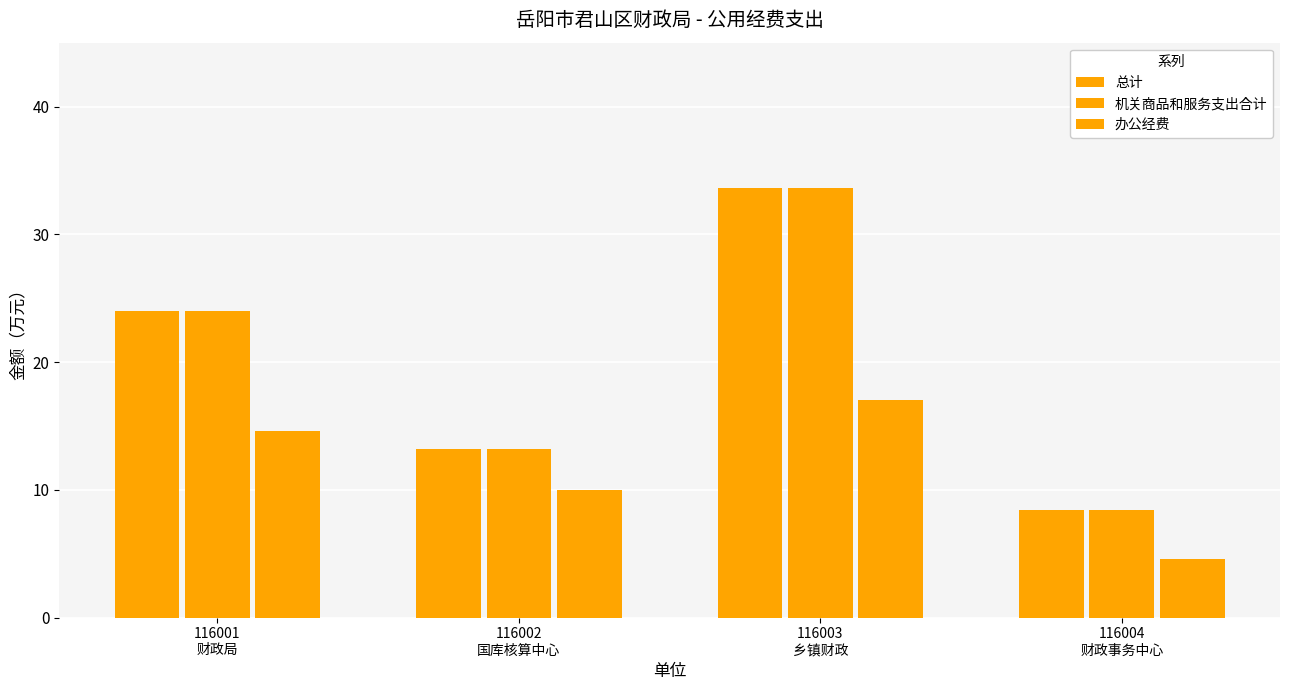

How many categories are shown in the chart?

4